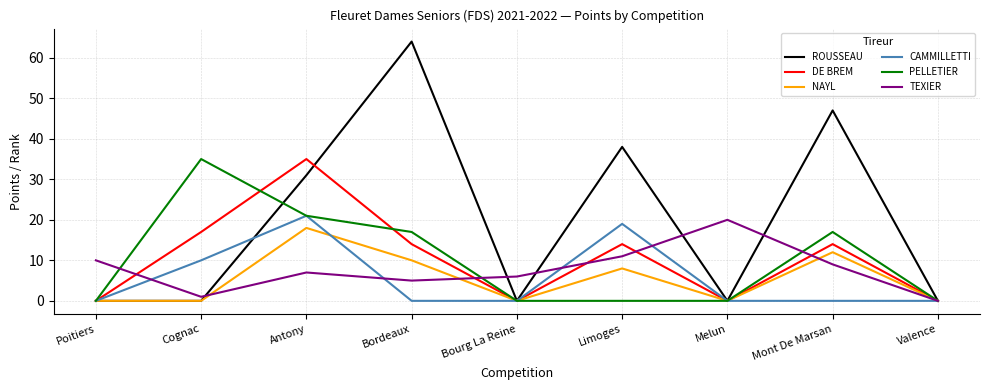

True or false: CAMMILLETTI and ROUSSEAU cross at least once.

True